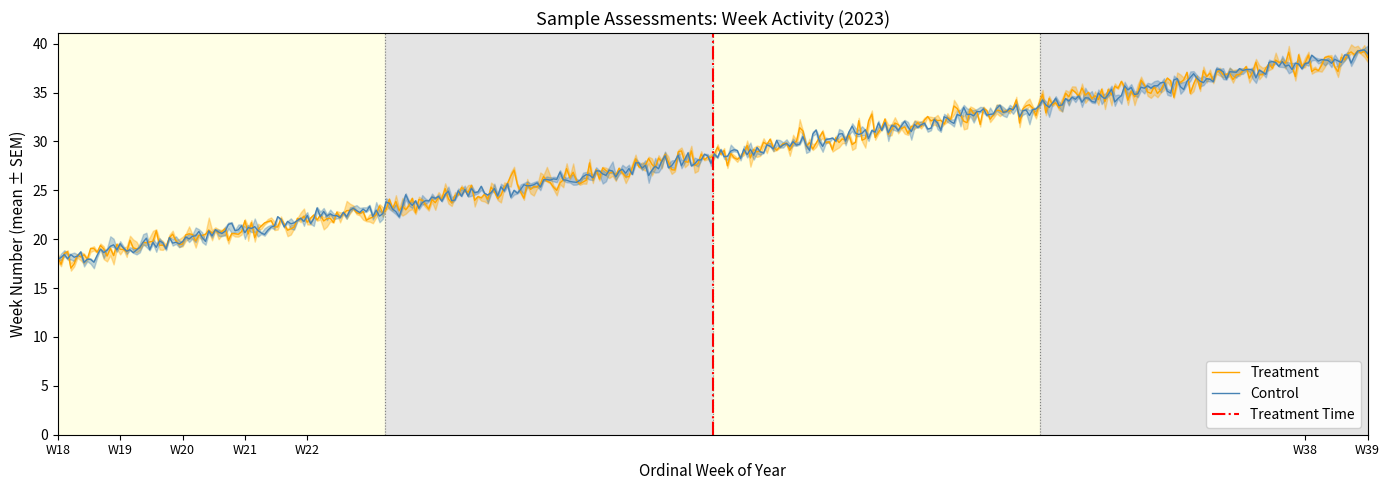

Rank the series by their maximum value, from highest to lowest.

Treatment, Control